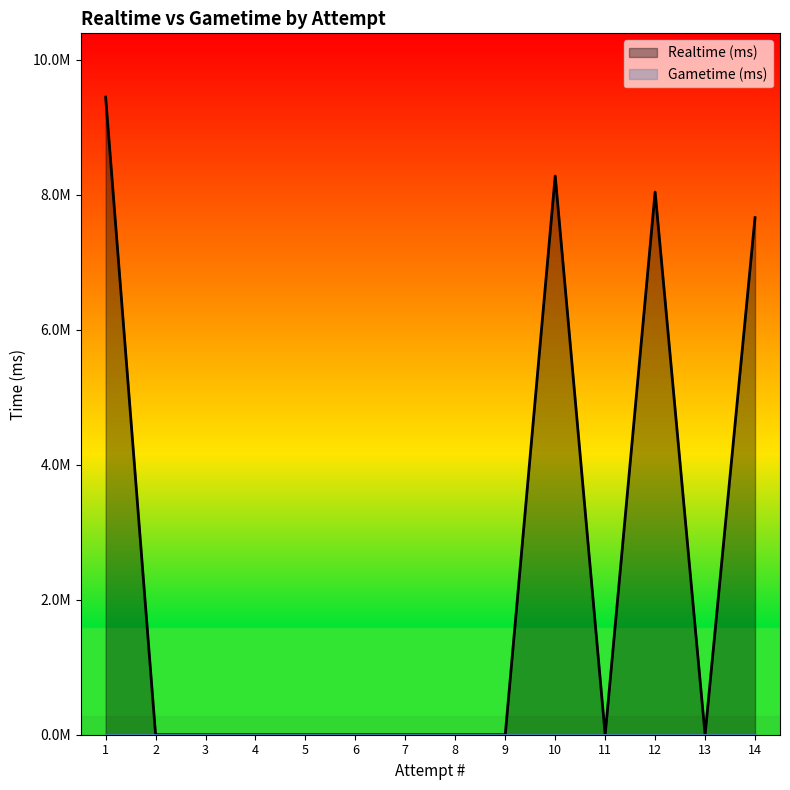

Where is the data nearest to the value 4721854?

14